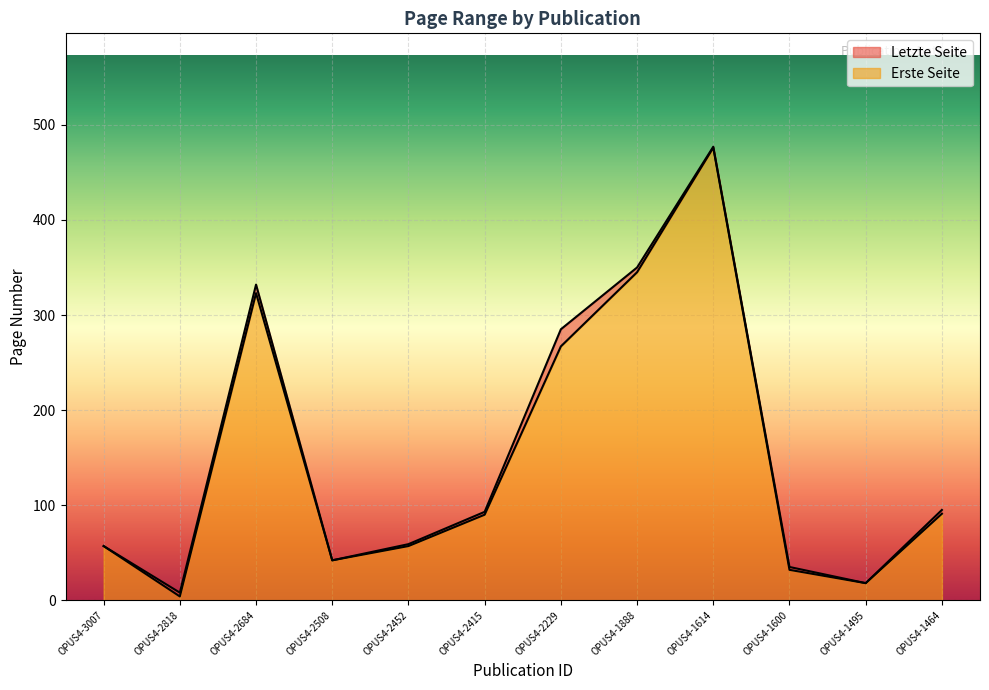

What are all the series names shown in the legend?

Letzte Seite, Erste Seite